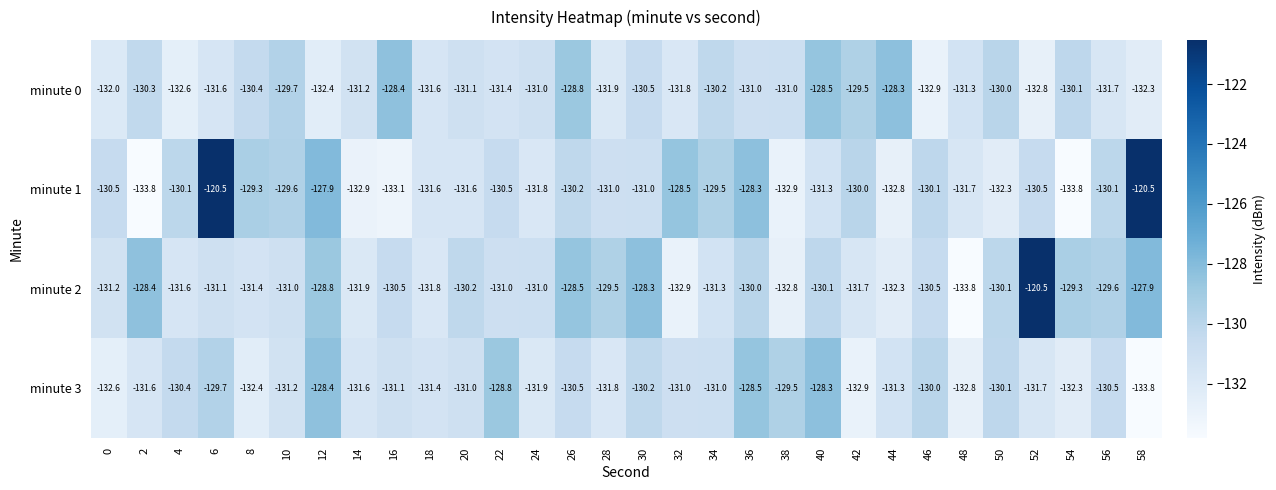

At which label does minute 2 reach its peak?

52